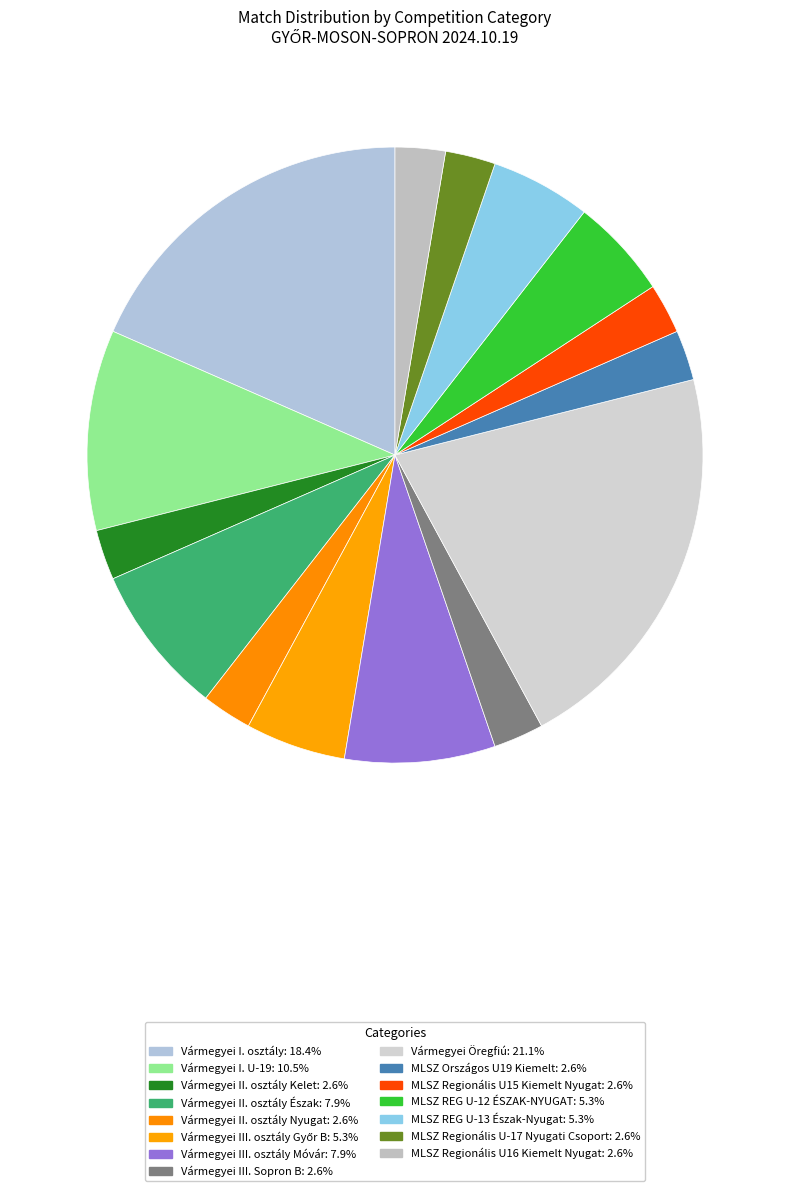

Which slice is the smallest?

Vármegyei II. osztály Kelet